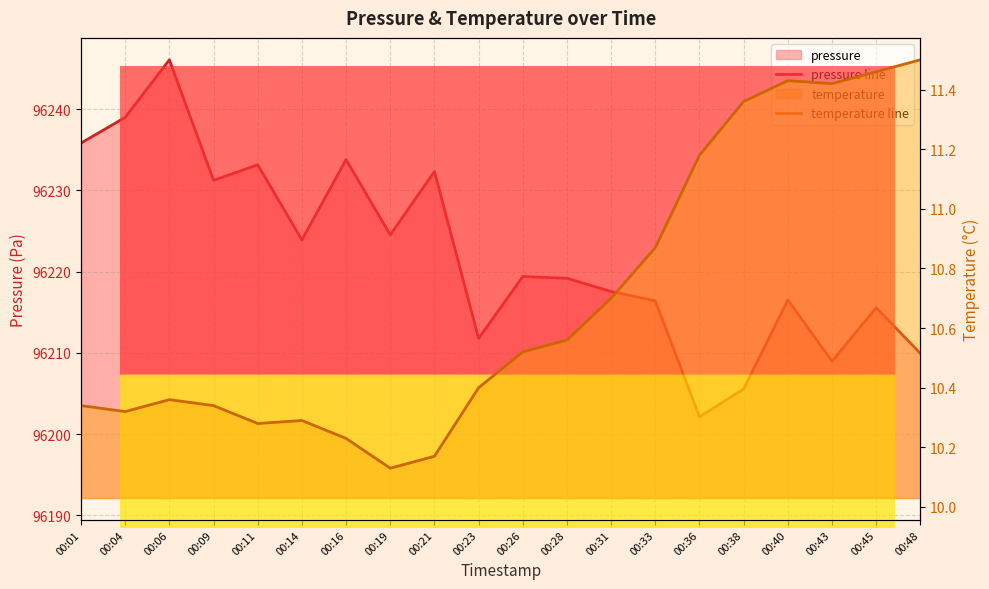

What is the difference between the maximum and second lowest values in the pressure line series?

40.5